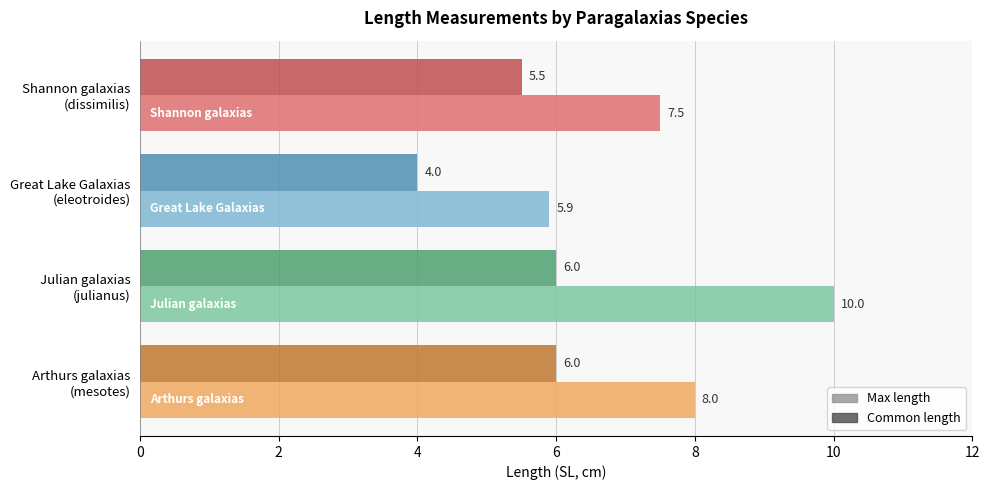

Rank the series by their maximum value, from lowest to highest.

Common length, Max length